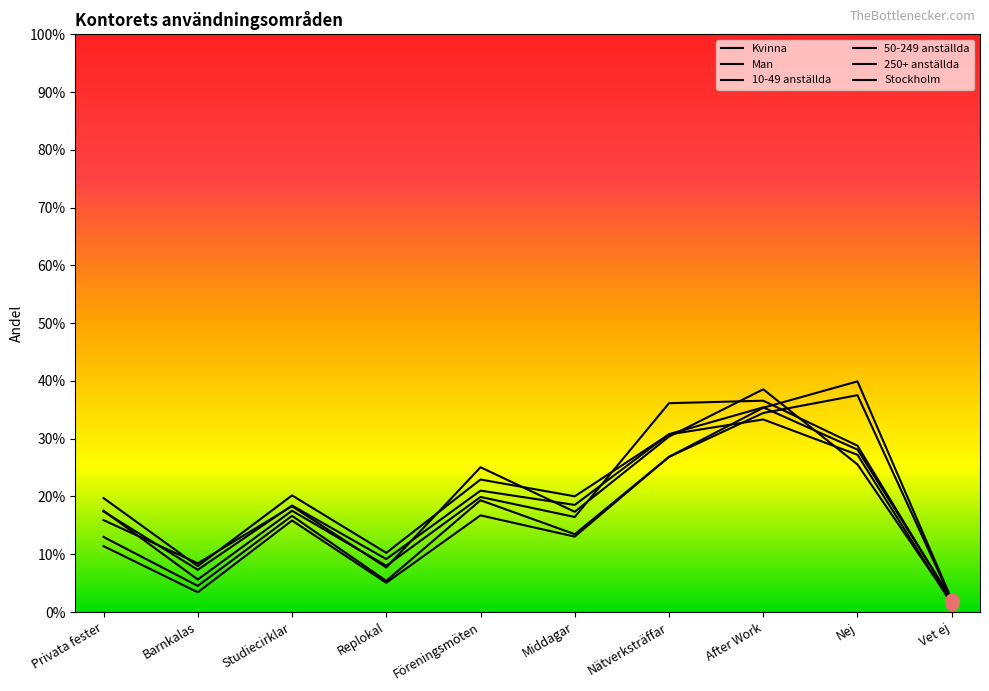

Does the chart have visible grid lines?

No